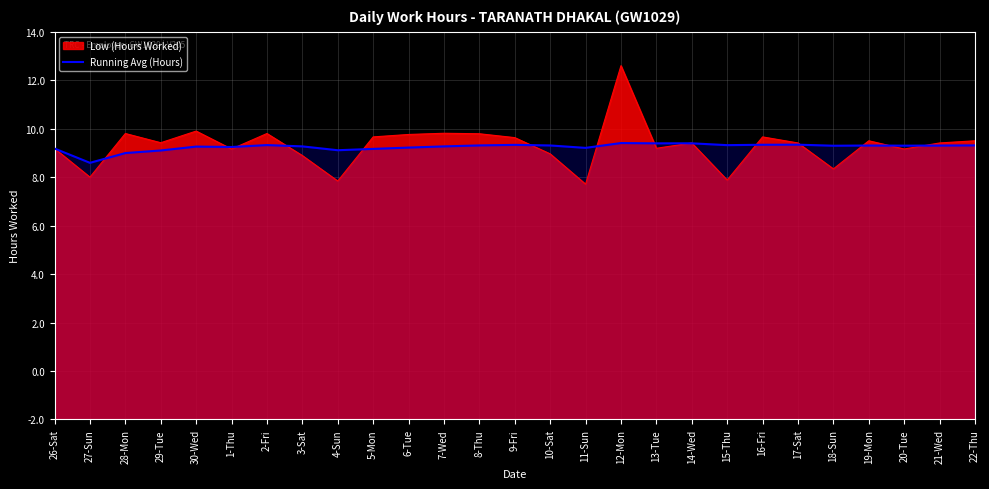

True or false: the data shows 11.3 at 17-Sat.

True